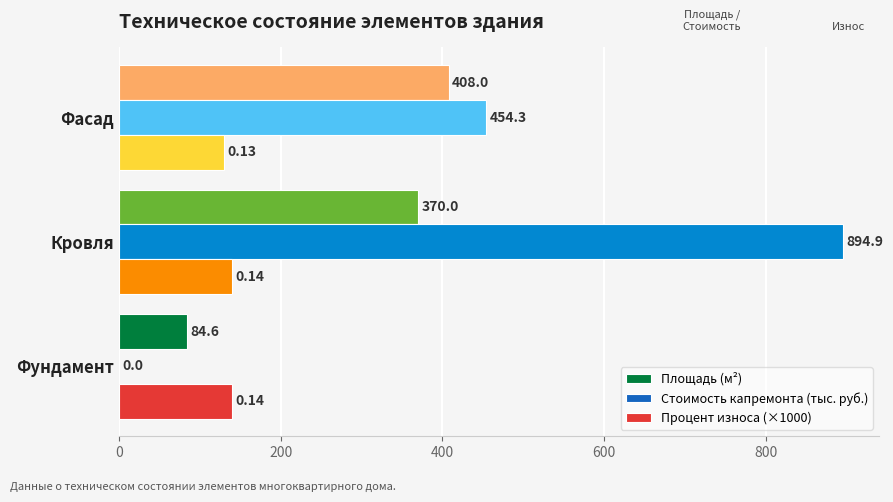

At which label is Стоимость капремонта (тыс. руб.) closest to 447?

Фасад